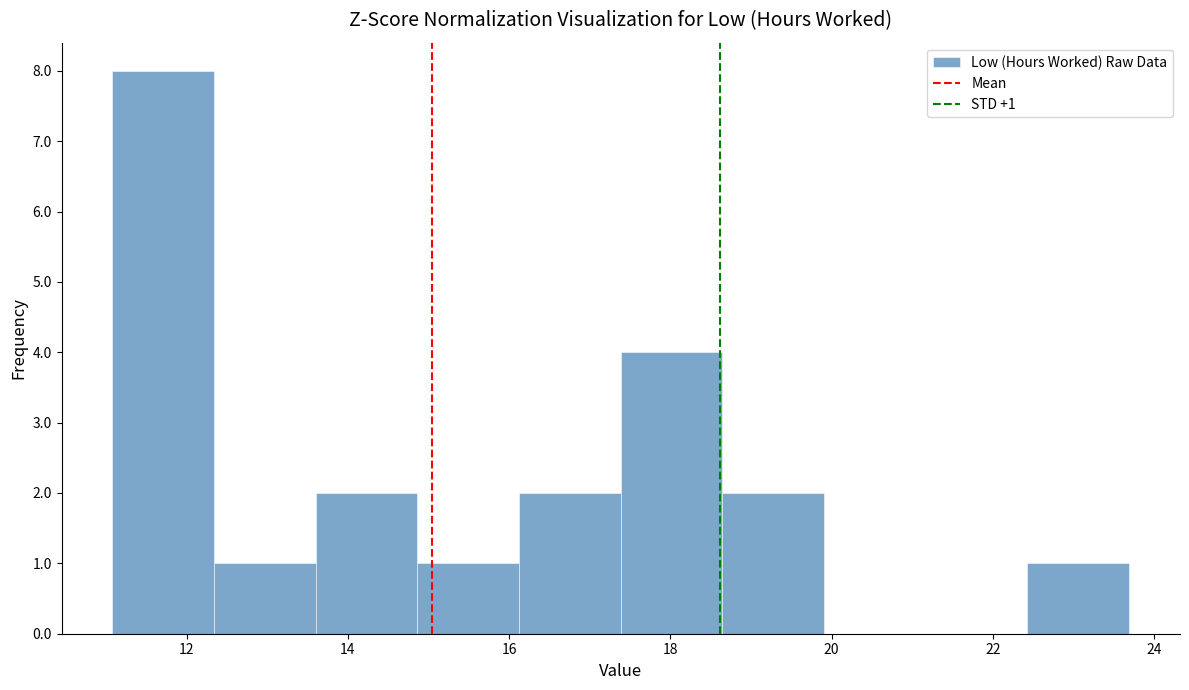

Which range on the x-axis has the tallest bar?

11.0 to 12.4